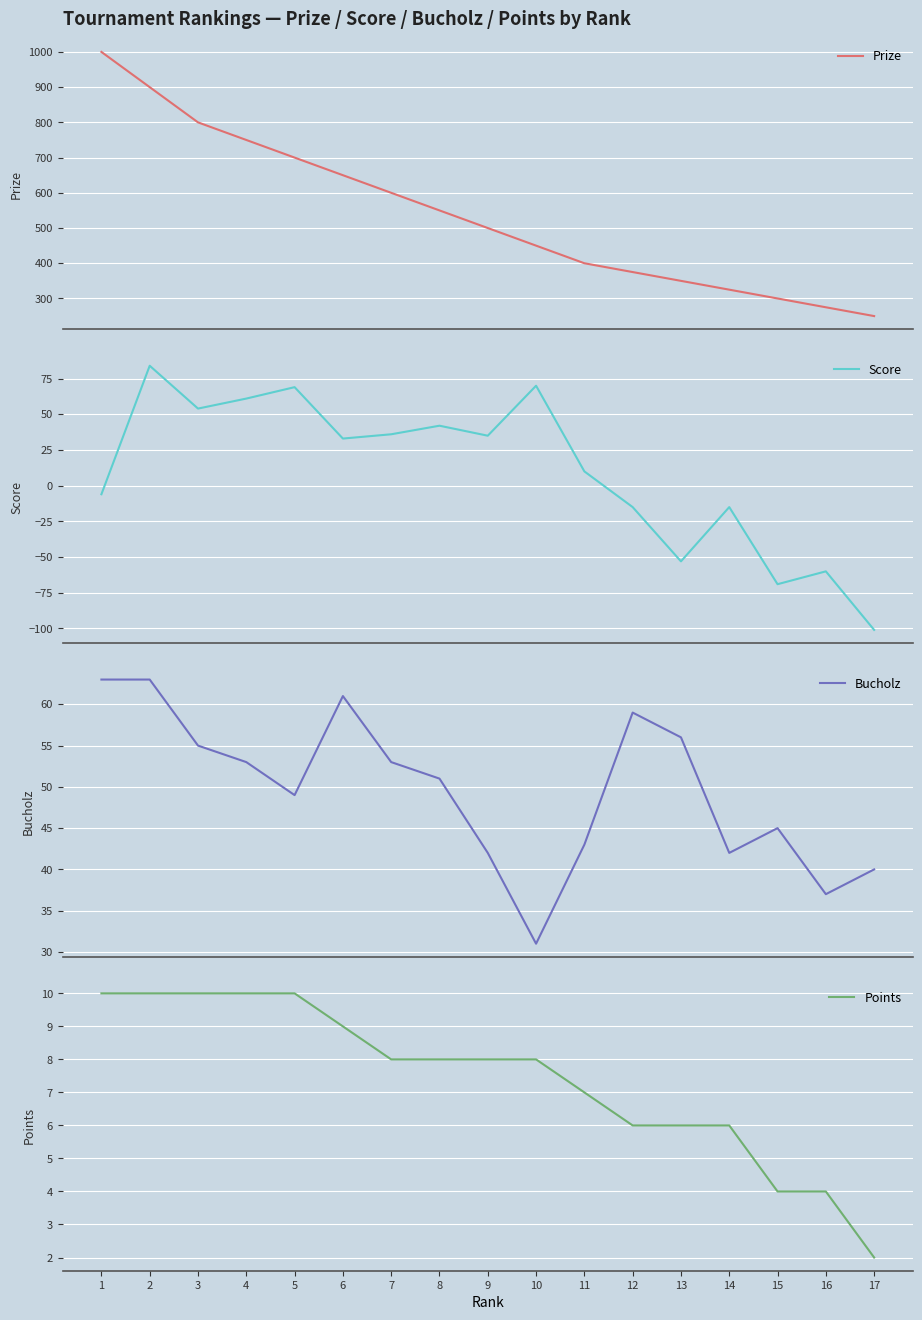

What are all the series names shown in the legend?

Prize, Score, Bucholz, Points